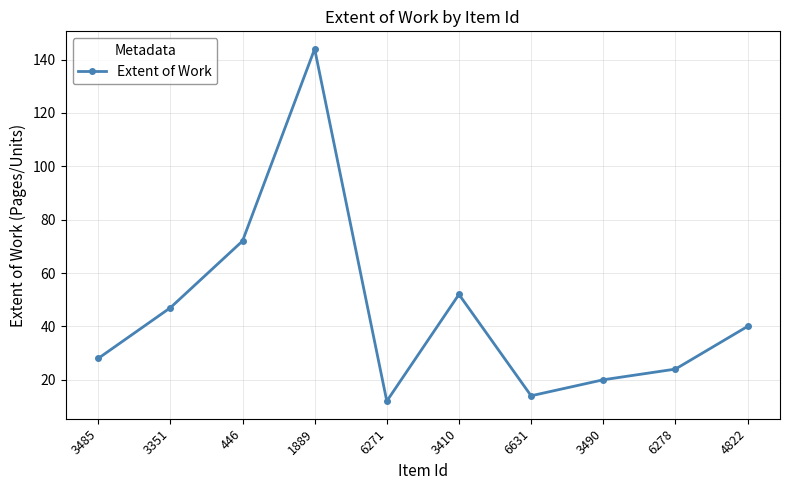

How many interior local peaks (higher than both neighbors) does the data have?

2